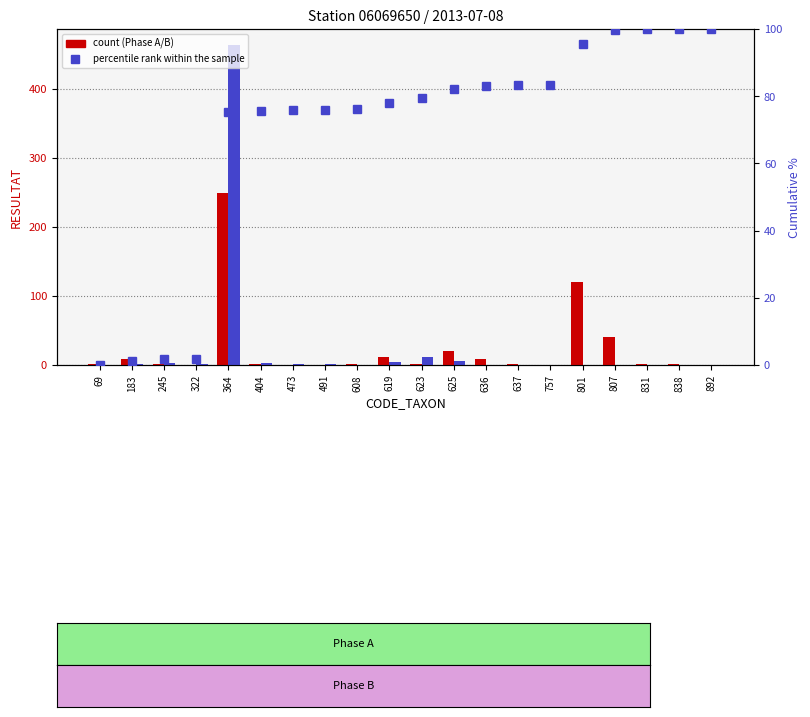

What is the greatest value displayed?

464.0